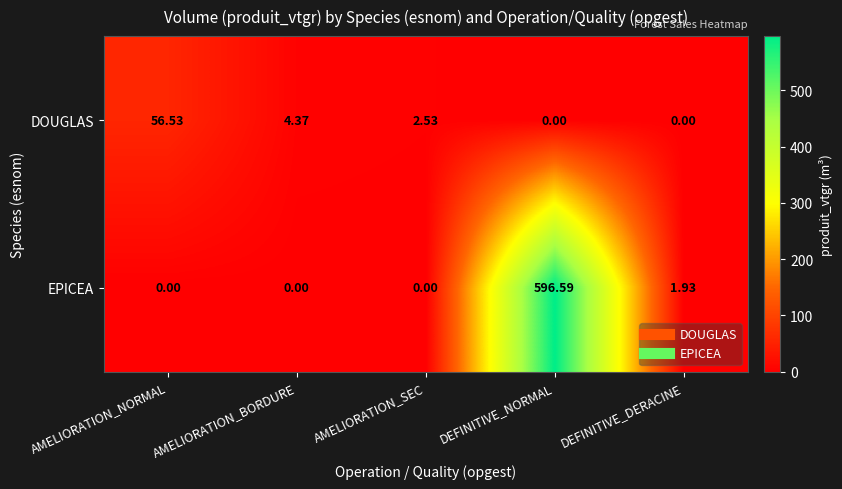

Rank the series at AMELIORATION_SEC from highest to lowest value.

DOUGLAS, EPICEA